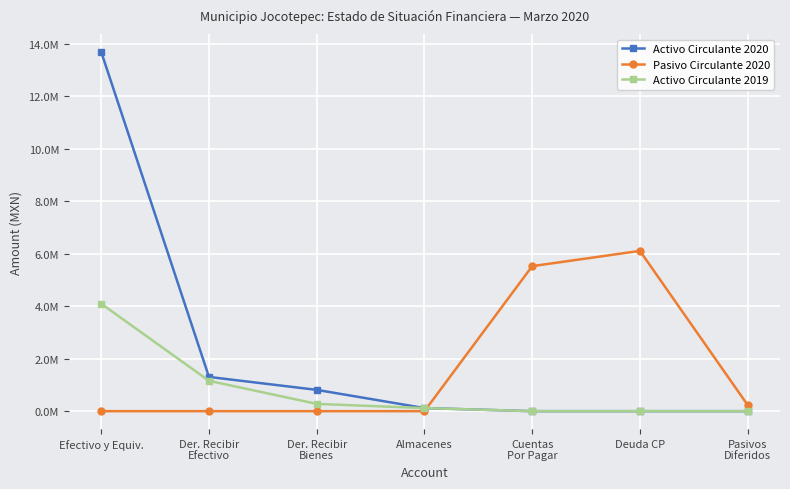

True or false: Activo Circulante 2020 has more than 0 points higher than both neighbors.

False